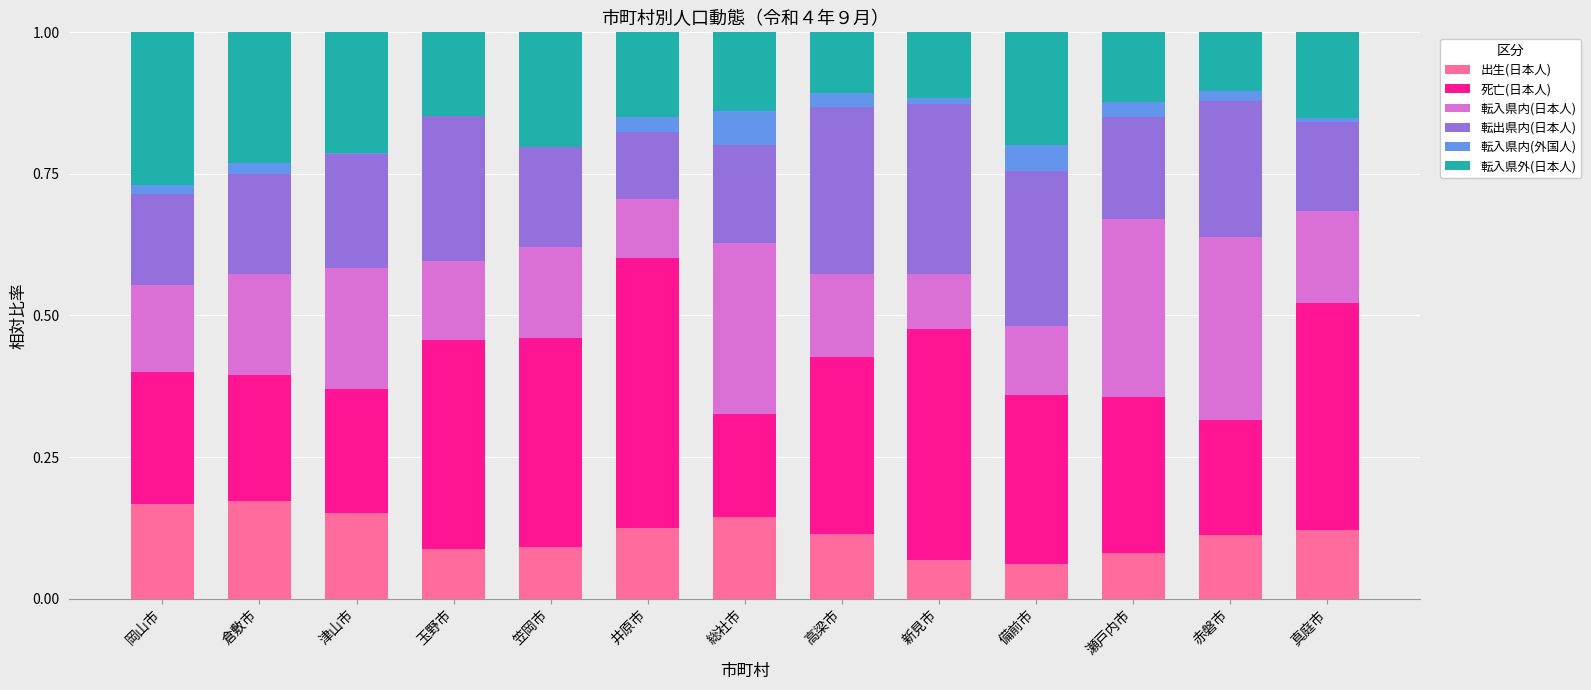

Which series has the largest range (max minus min)?

死亡(日本人)